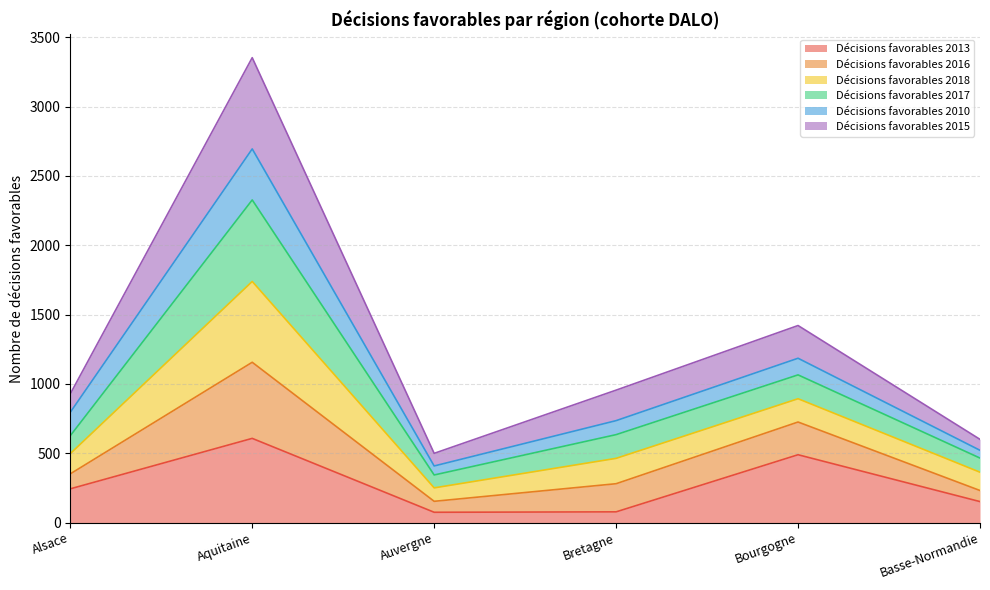

What is the total value across all series at Bretagne?

955